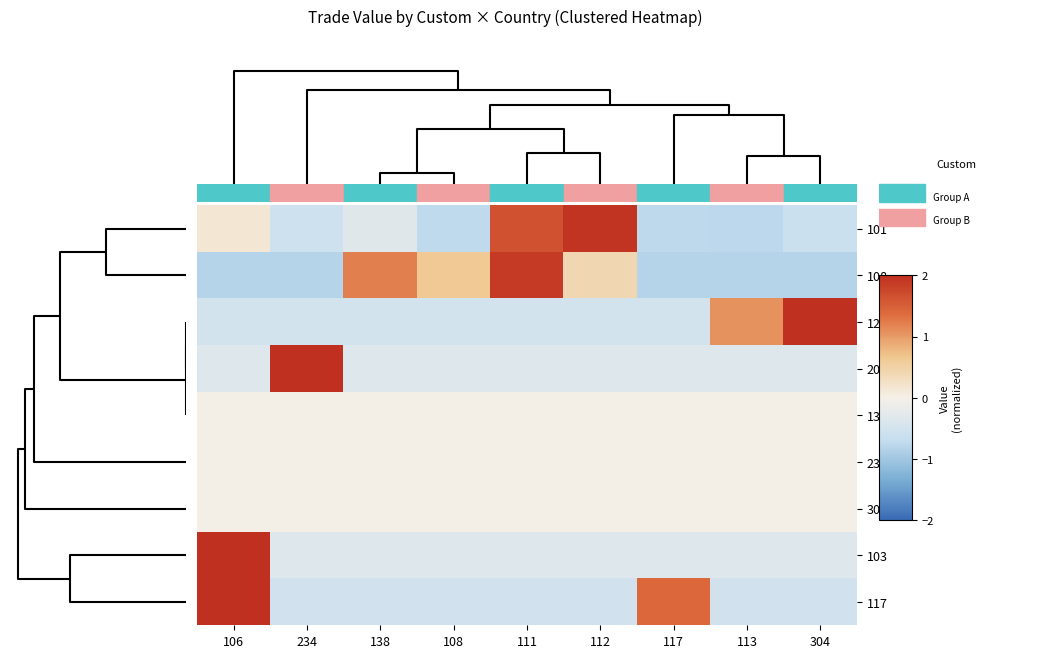

What is the difference between the highest and lowest values at 112?

2.5